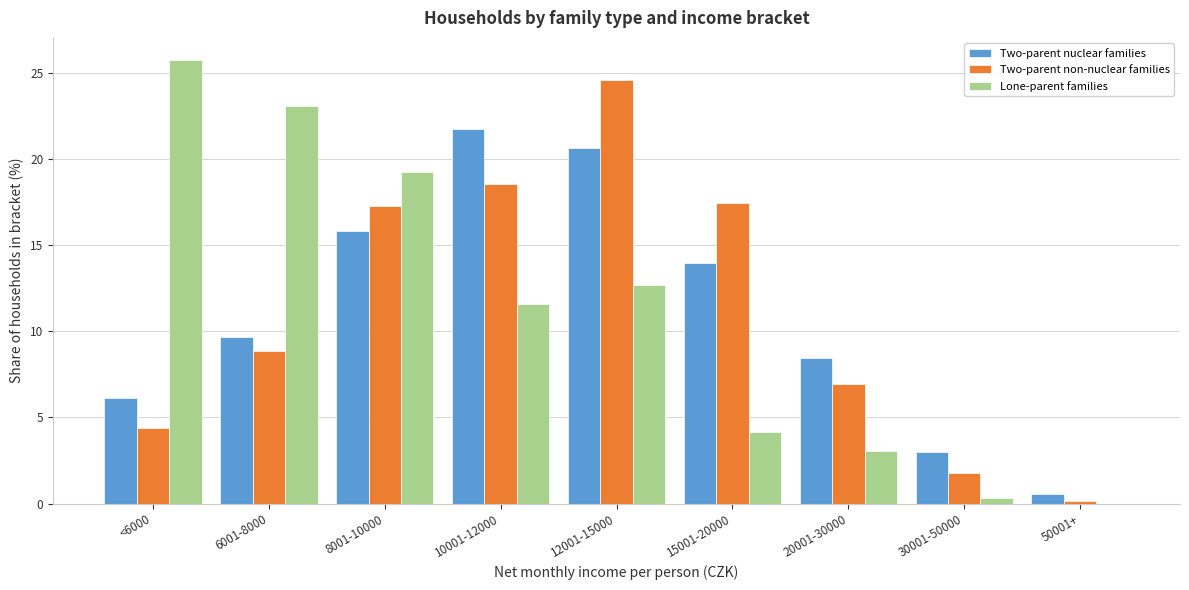

Reading left to right, what are all the values shown in this chart?

Two-parent nuclear families: <6000=6.1	6001-8000=9.7	8001-10000=15.8	10001-12000=21.7	12001-15000=20.7	15001-20000=14.0	20001-30000=8.5	30001-50000=3.0	50001+=0.6
Two-parent non-nuclear families: <6000=4.4	6001-8000=8.9	8001-10000=17.3	10001-12000=18.6	12001-15000=24.6	15001-20000=17.4	20001-30000=6.9	30001-50000=1.7	50001+=0.1
Lone-parent families: <6000=25.8	6001-8000=23.1	8001-10000=19.3	10001-12000=11.6	12001-15000=12.7	15001-20000=4.2	20001-30000=3.1	30001-50000=0.3	50001+=0.0